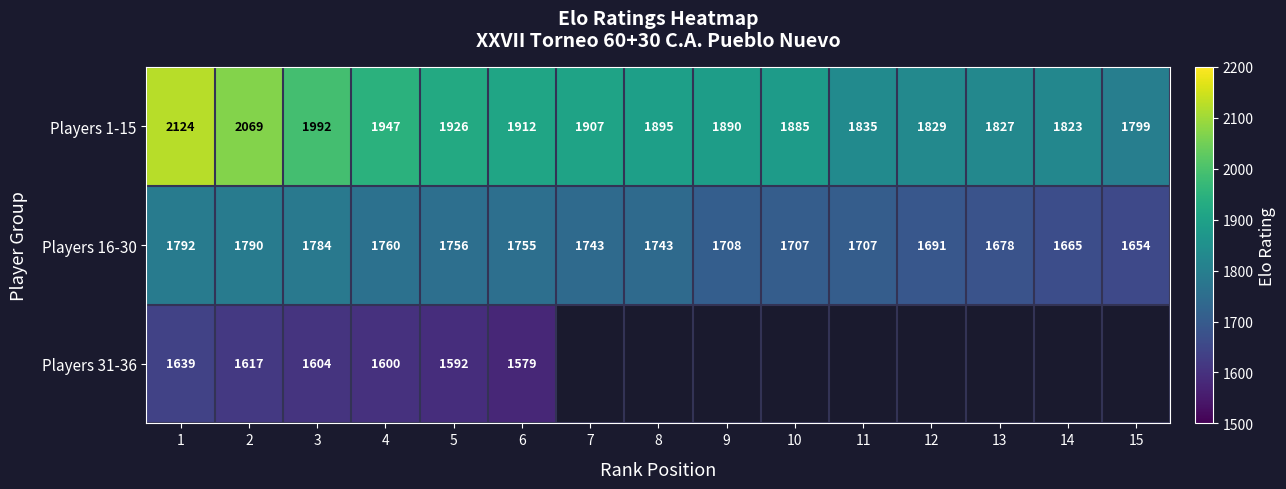

Which category has the lowest value in the Players 1-15 series?

15